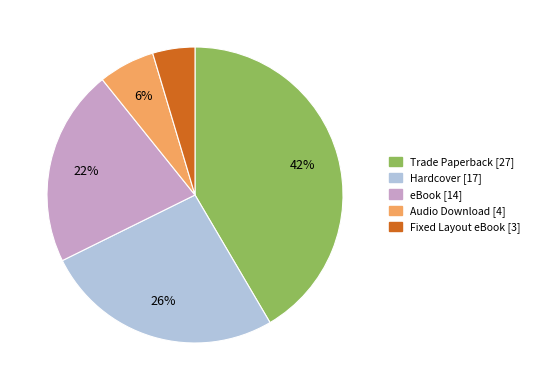

Which category has the biggest portion of the pie?

Trade Paperback